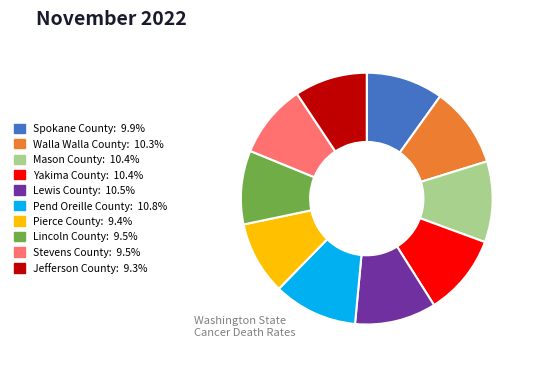

Which has a higher value, Spokane County or Yakima County?

Yakima County